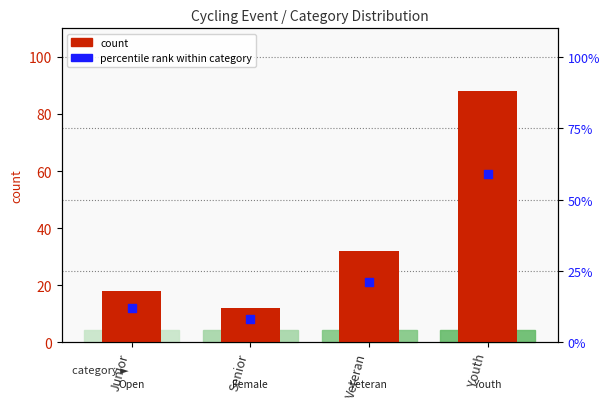

At which category is the sum across all series the highest?

Youth